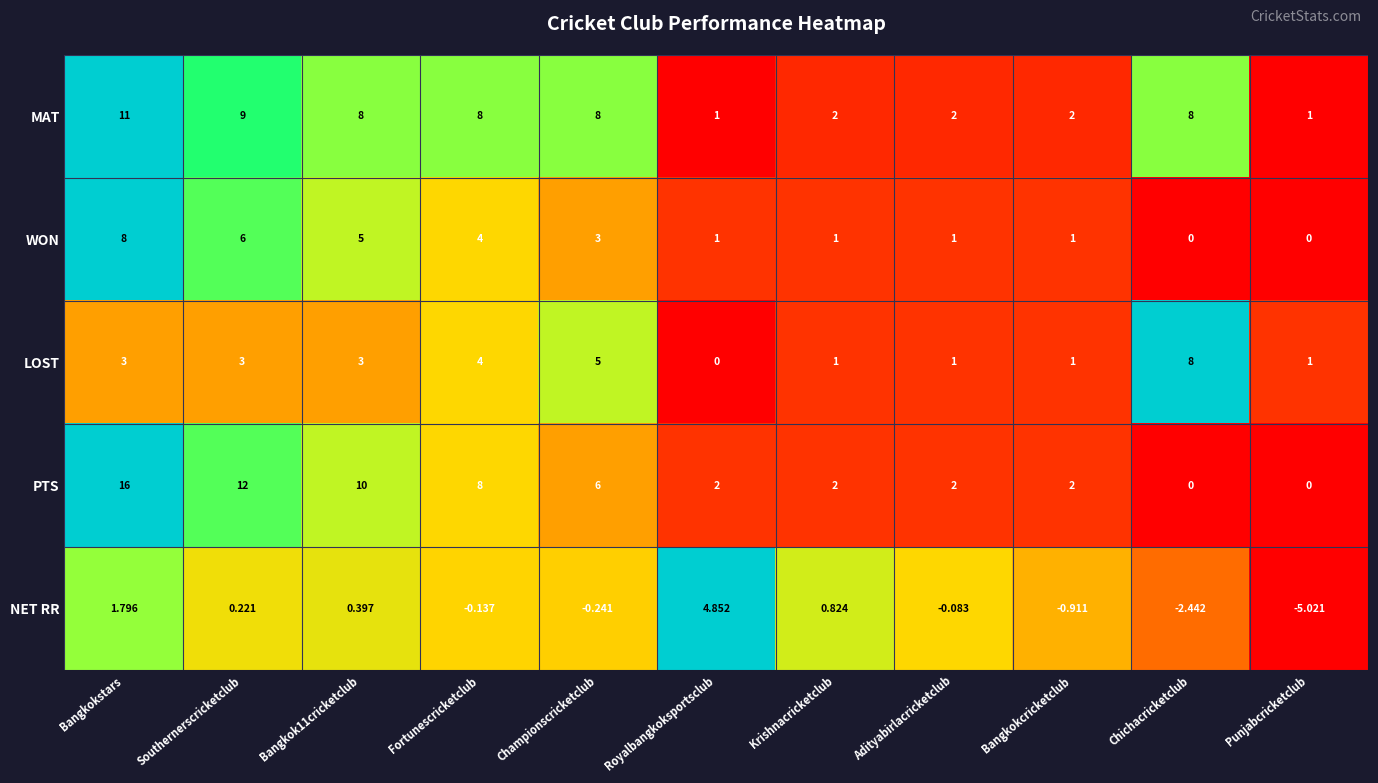

Is the value of PTS at Southernerscricketclub greater than the value of MAT at Southernerscricketclub?

Yes